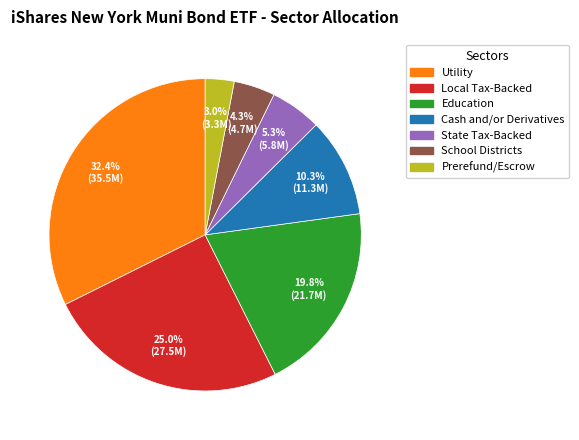

Is Prerefund/Escrow the majority of the pie?

No